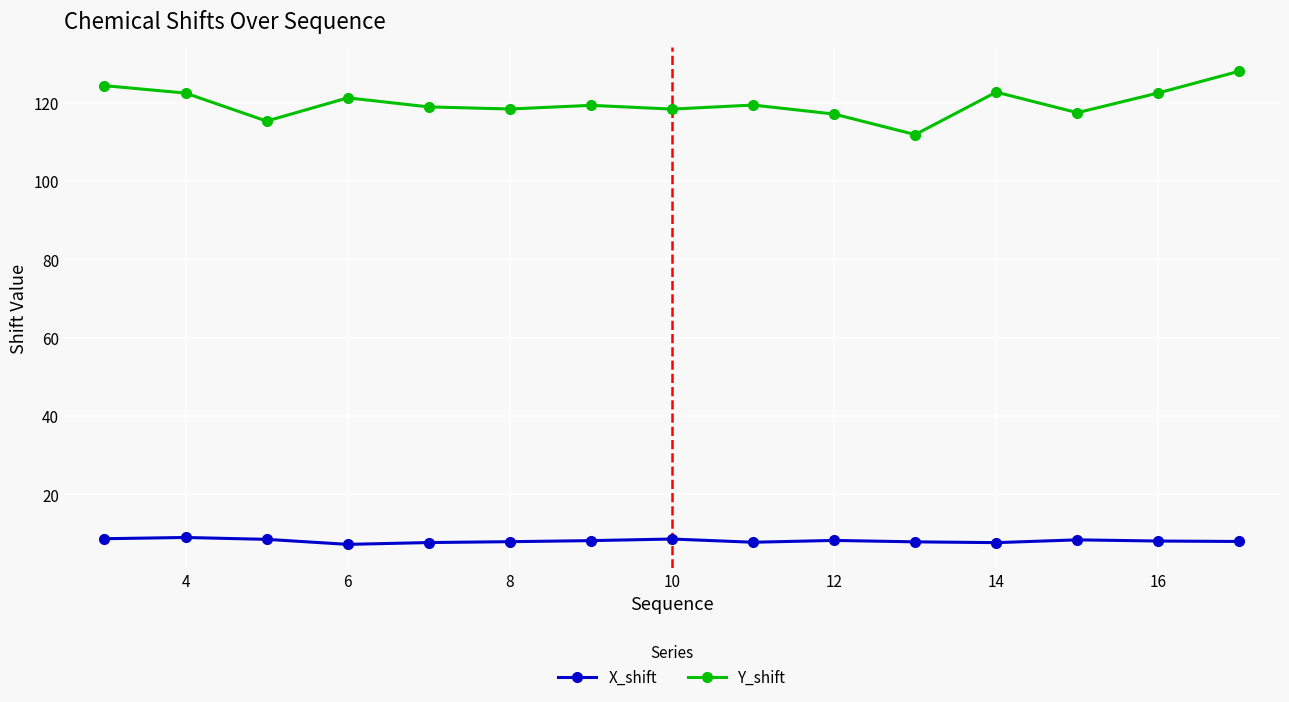

At how many categories does at least one series exceed 12?

15